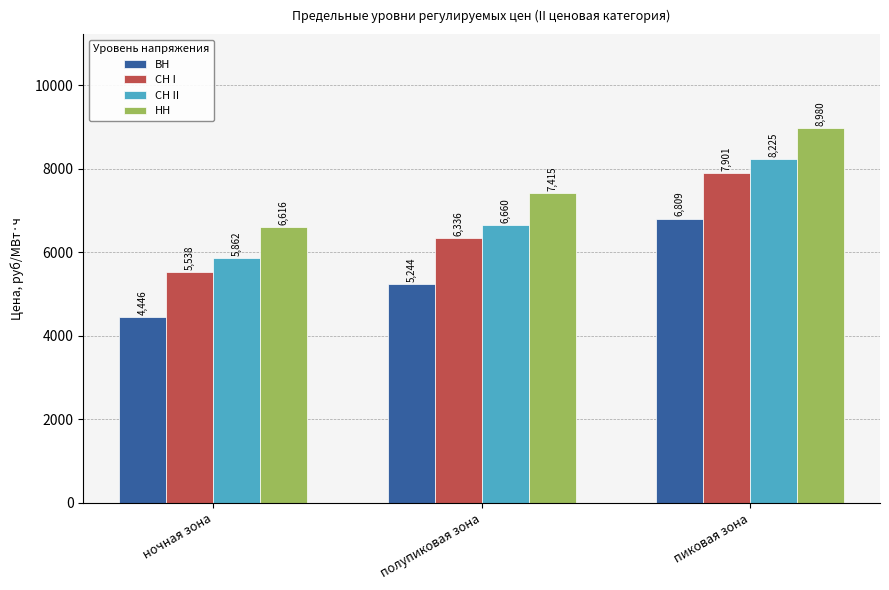

Read the СН I value at полупиковая зона.

6336.0